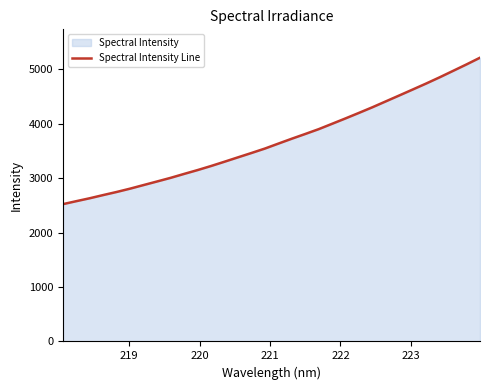

What is the greatest value displayed?

5209.3